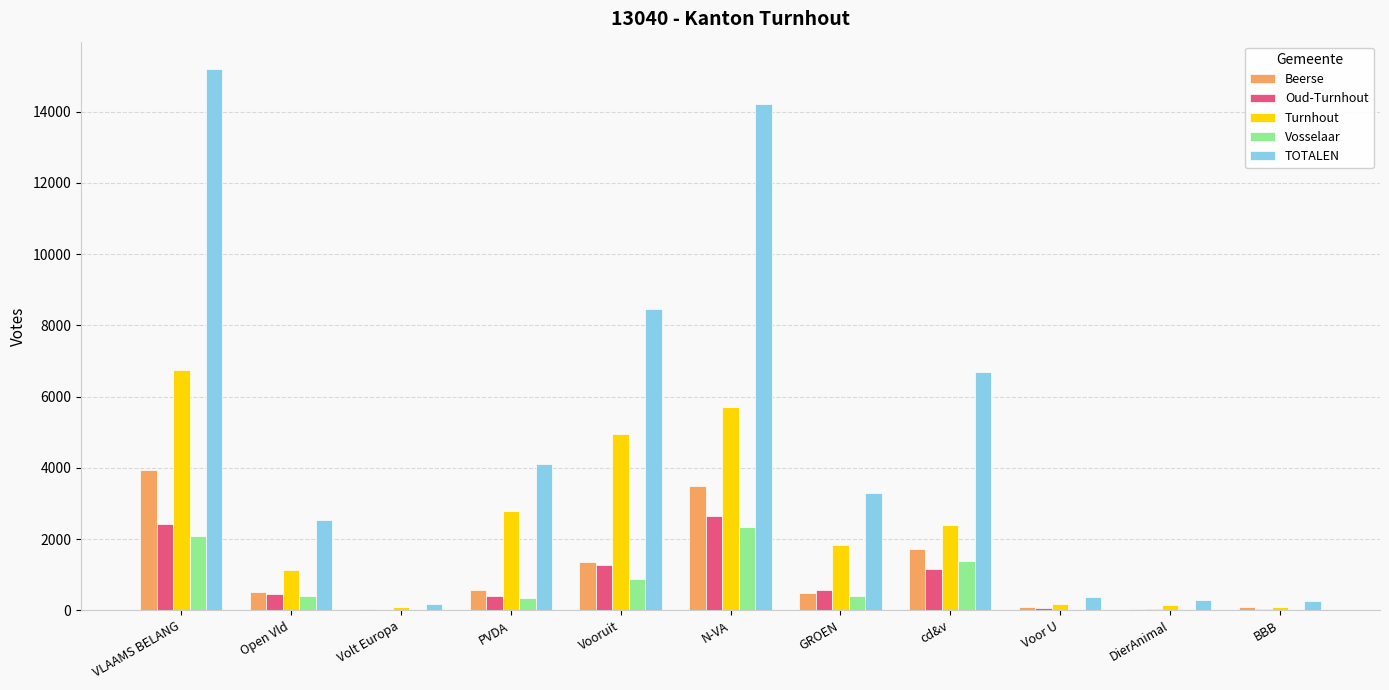

How many groups of bars are there?

11